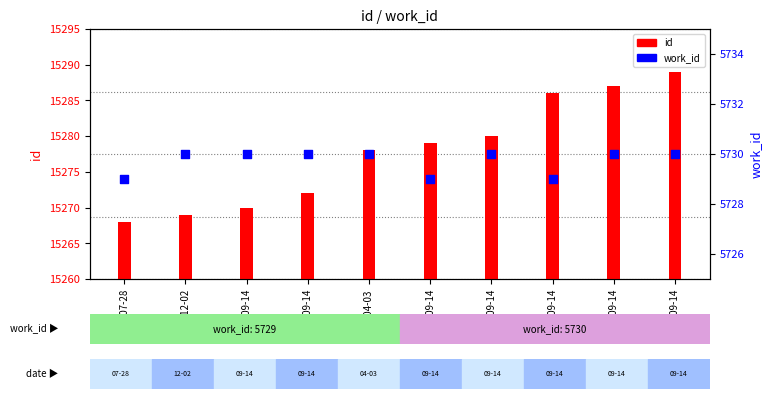

Which series contains the lowest Y value?

work_id